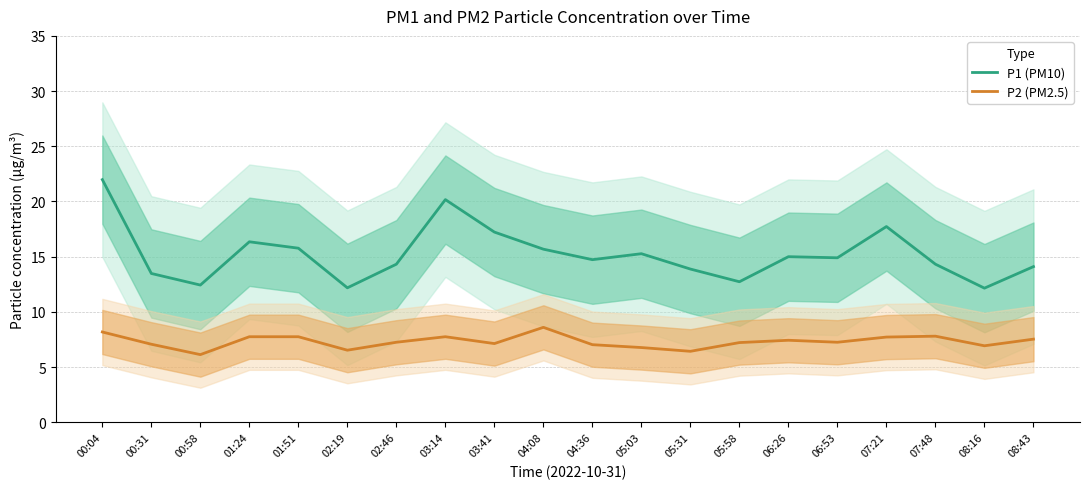

At which category is the sum across all series the highest?

00:04